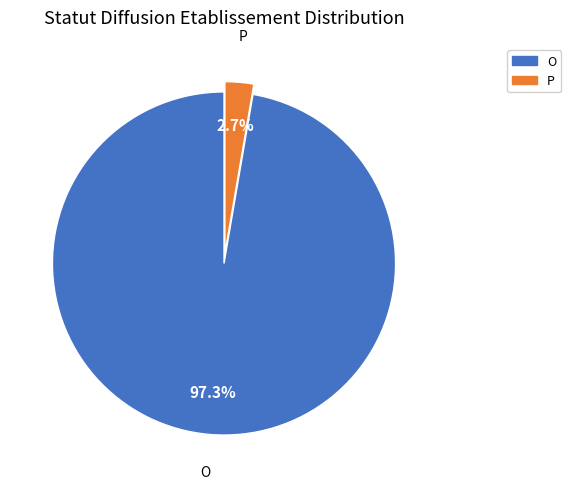

Rank the categories by value from highest to lowest.

O, P